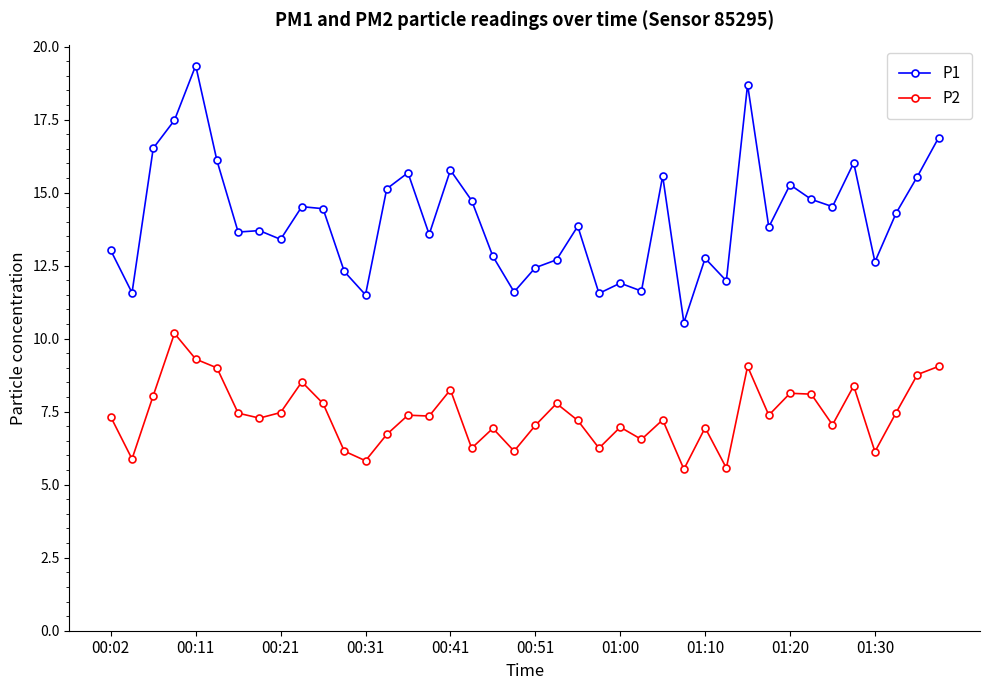

How many categories are shown in the chart?

40